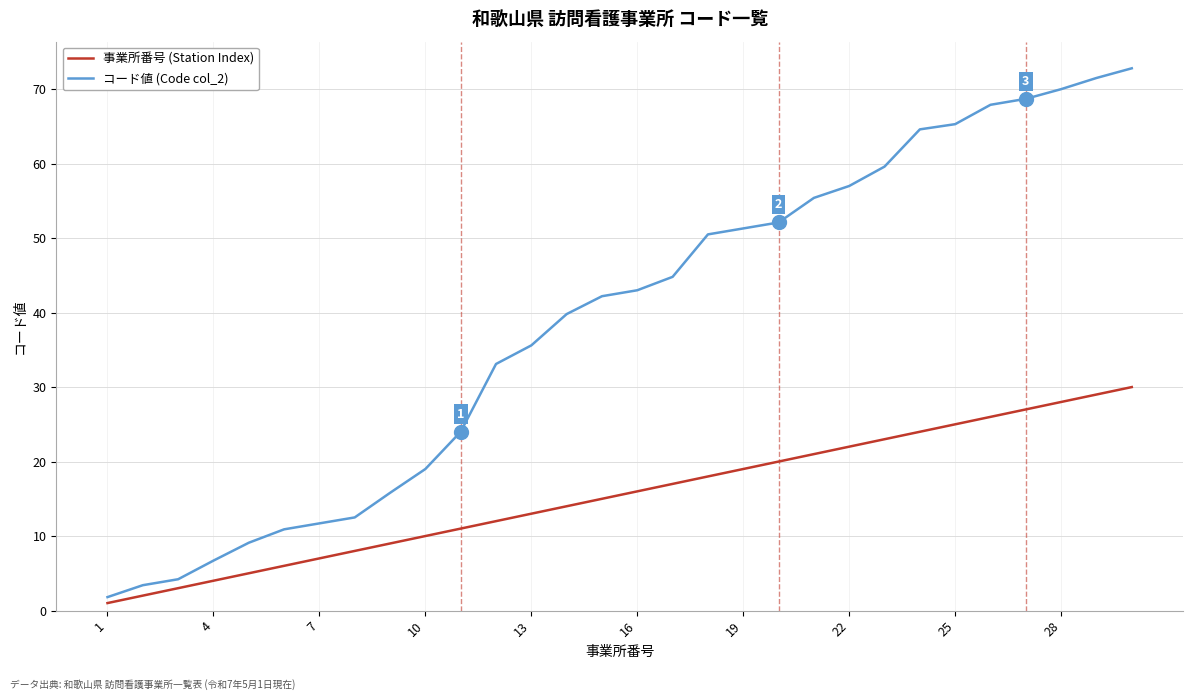

List the series in order of their overall mean, highest first.

コード値 (Code col_2), 事業所番号 (Station Index)